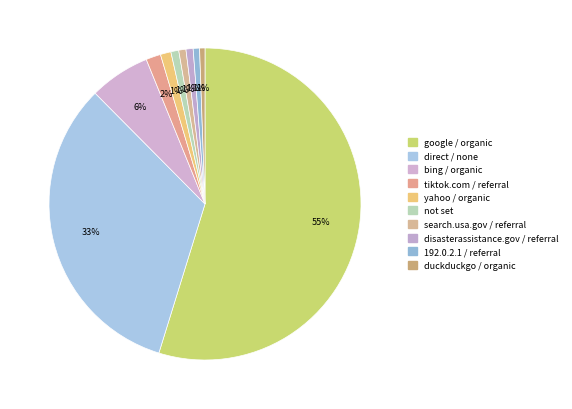

To the nearest percent, what is the average slice percentage?

10%